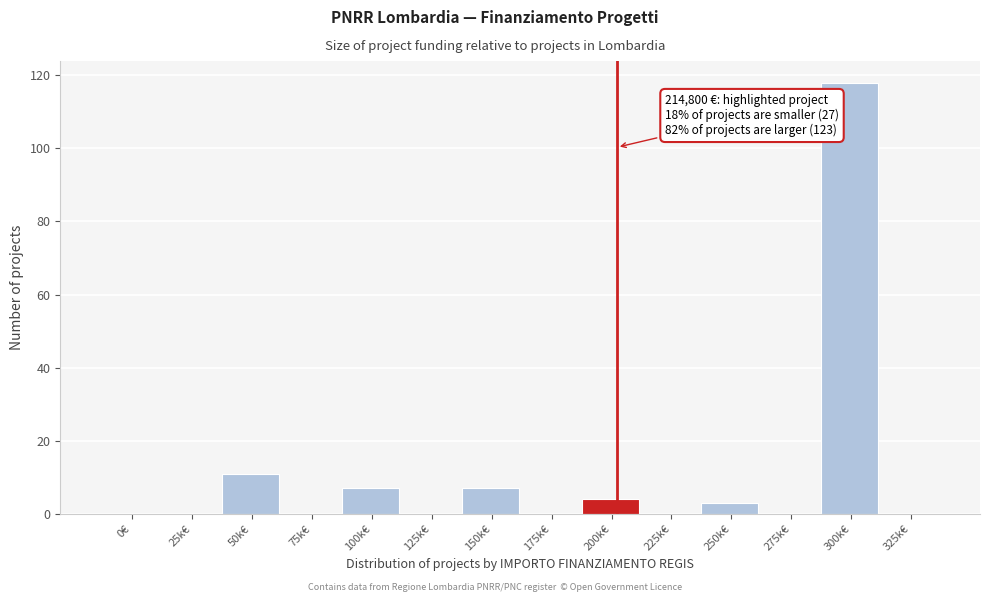

Reading left to right, what are all the values shown in this chart?

0€=0	25k€=0	50k€=11	75k€=0	100k€=7	125k€=0	150k€=7	175k€=0	200k€=4	225k€=0	250k€=3	275k€=0	300k€=118	325k€=0